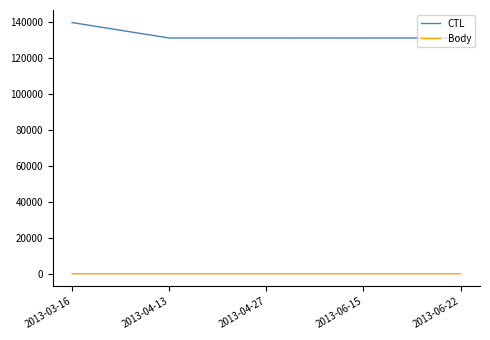

Is it true that Body equals 1.0 at 2013-03-16?

True